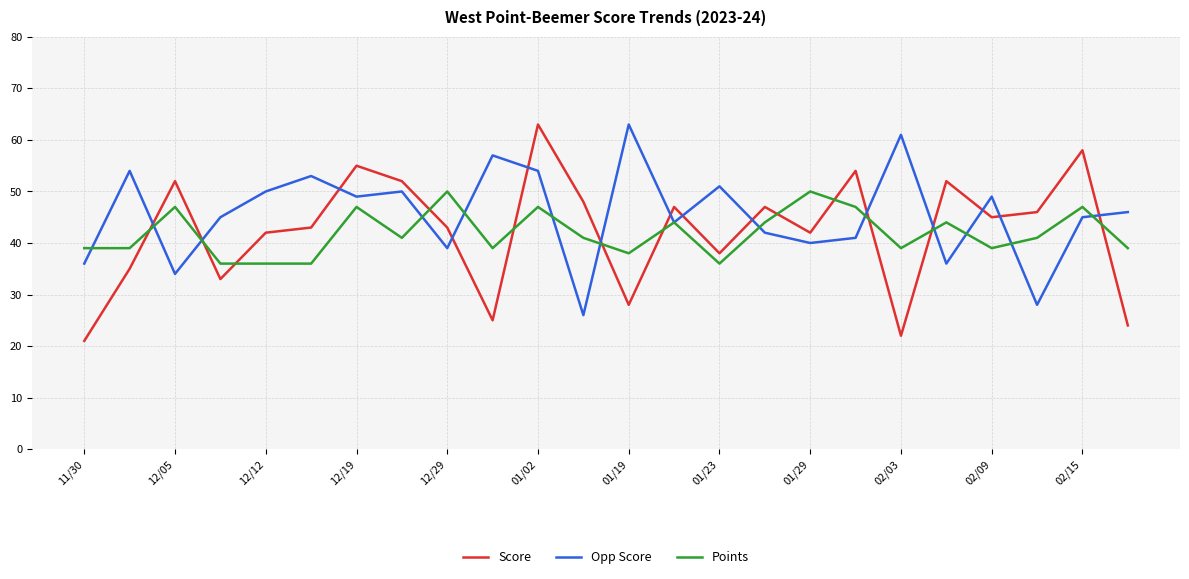

What is the lowest value of the Opp Score series?

26